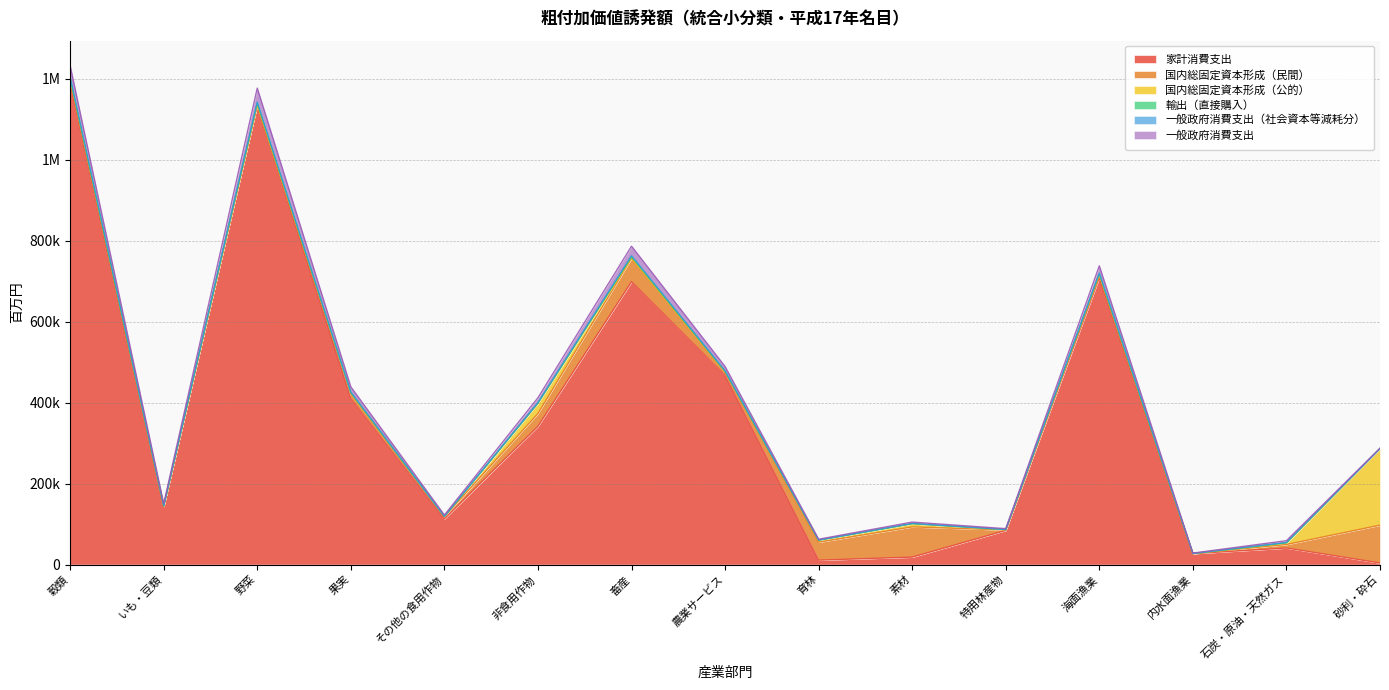

Where is the first local minimum for 一般政府消費支出?

いも・豆類